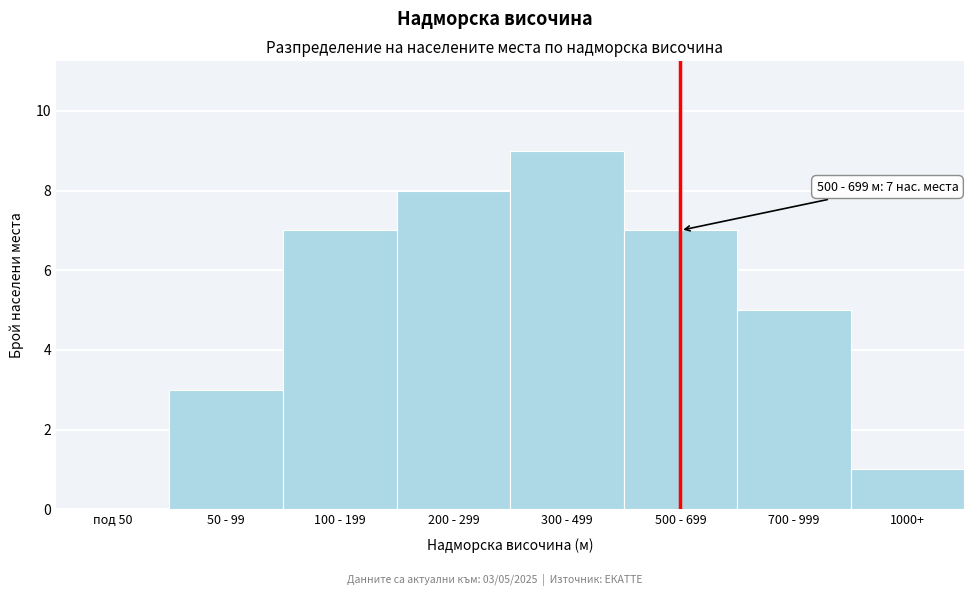

Reading left to right, extract all data points from this chart.

под 50=0	50 - 99=3	100 - 199=7	200 - 299=8	300 - 499=9	500 - 699=7	700 - 999=5	1000+=1